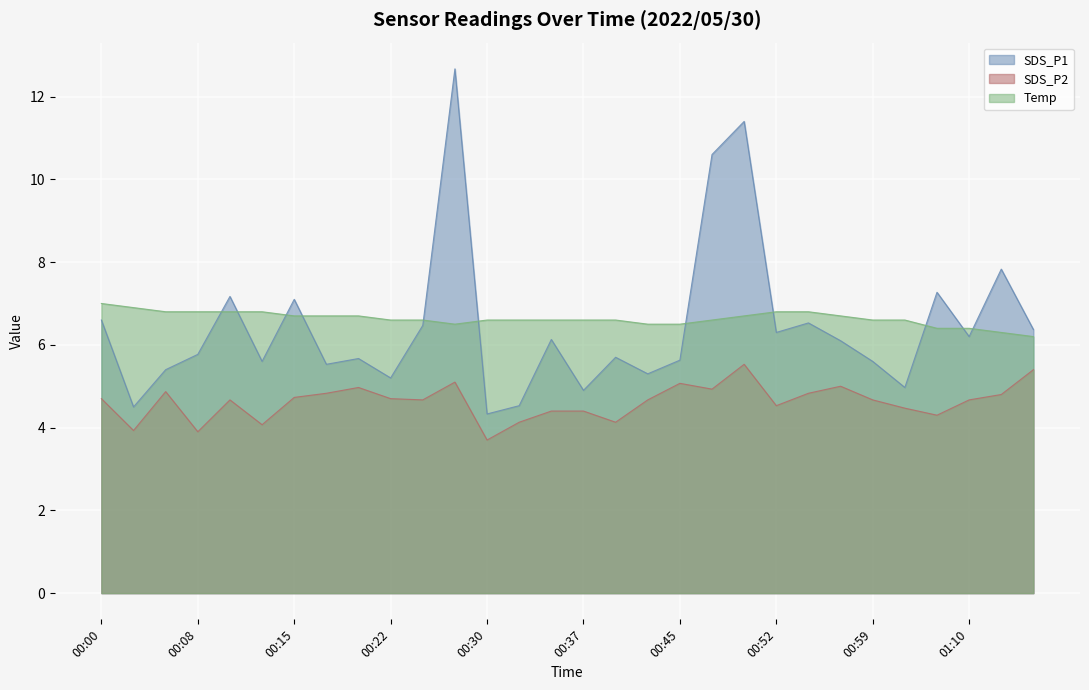

Where is SDS_P1 nearest to the value 8?

01:12